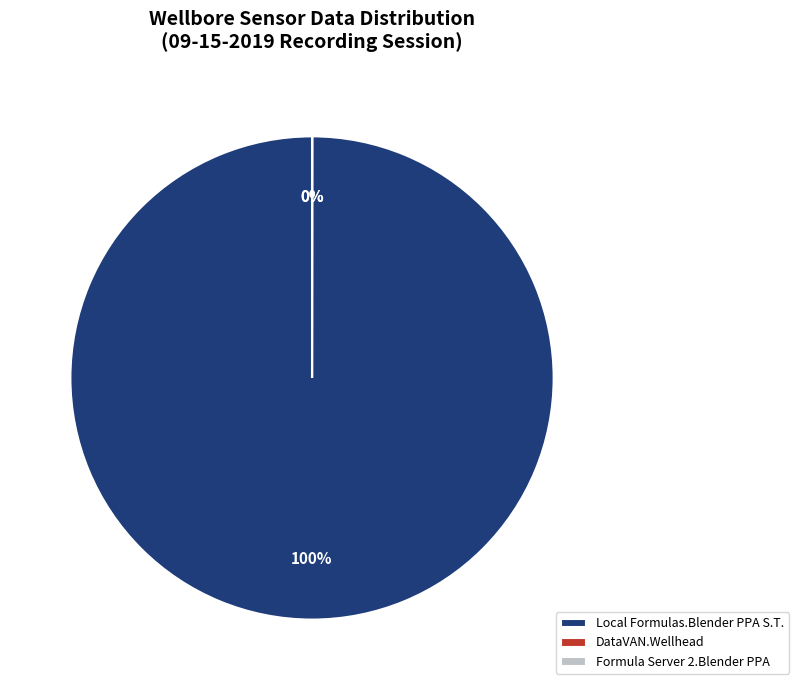

Does Local Formulas.Blender PPA S.T. account for over 50% of the chart?

Yes